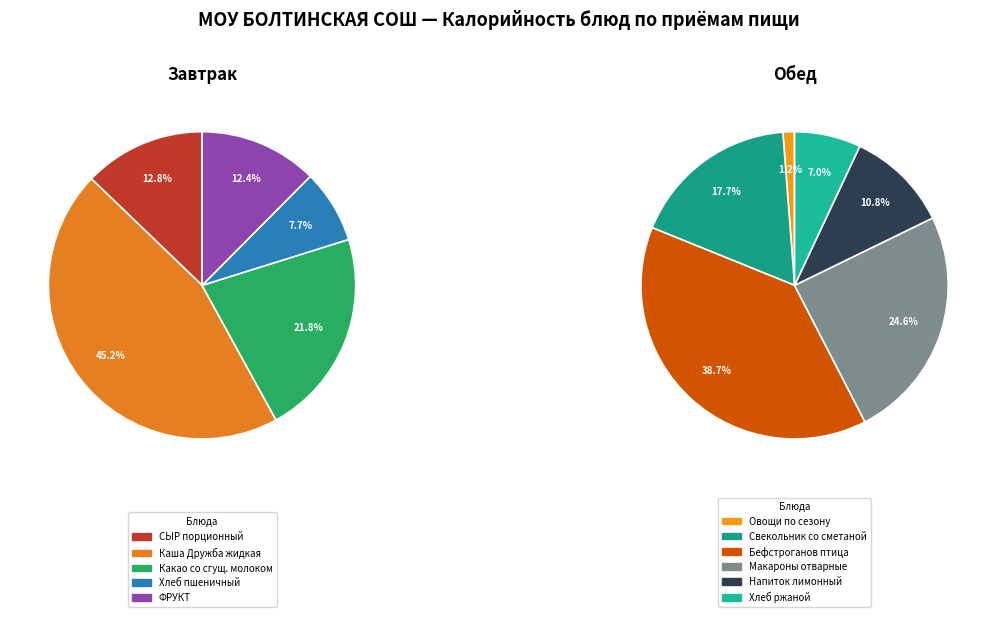

Is there a majority slice in this chart?

No